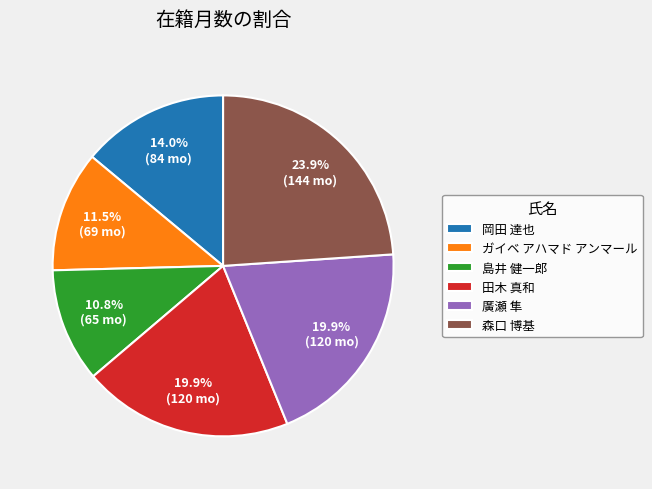

True or false: 岡田 達也 accounts for 2% of the total.

False